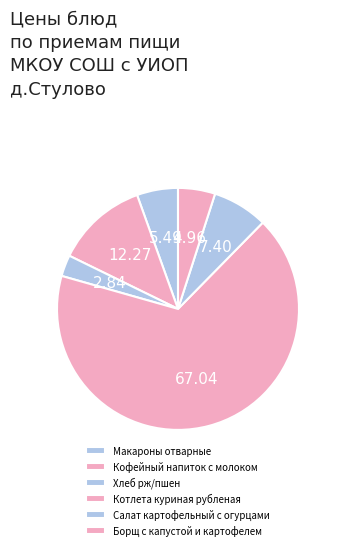

Does Кофейный напиток с молоком represent more than half of the total?

No